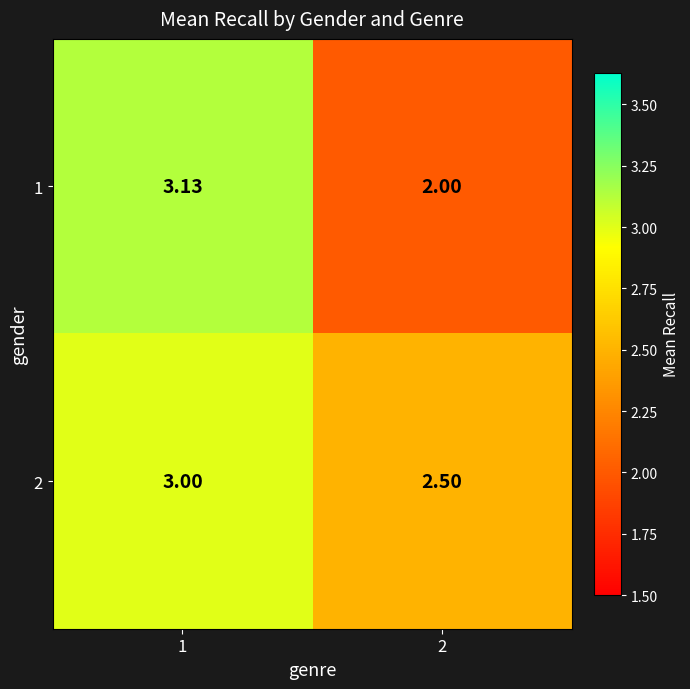

What is the total value across all series at 1?

6.1